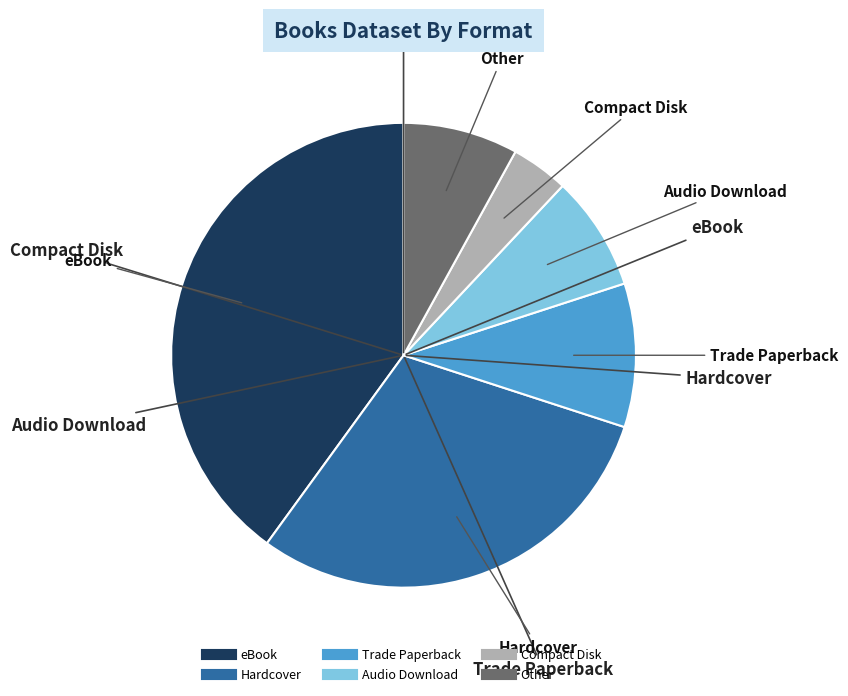

True or false: Audio Download accounts for 1% of the total.

False